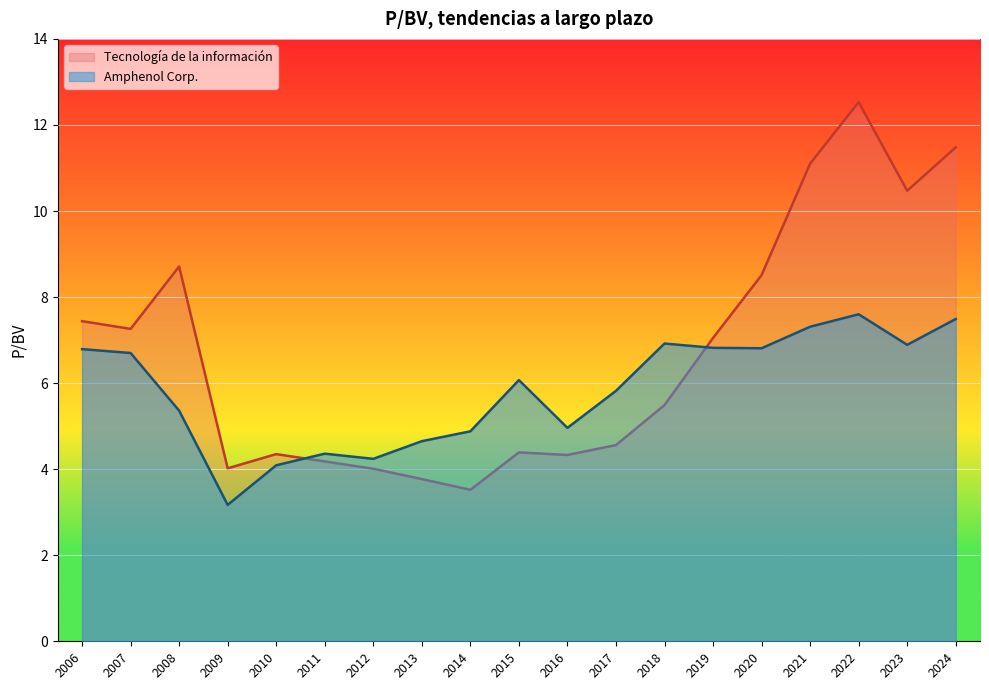

What is the sum of all Tecnología de la información values?

127.2